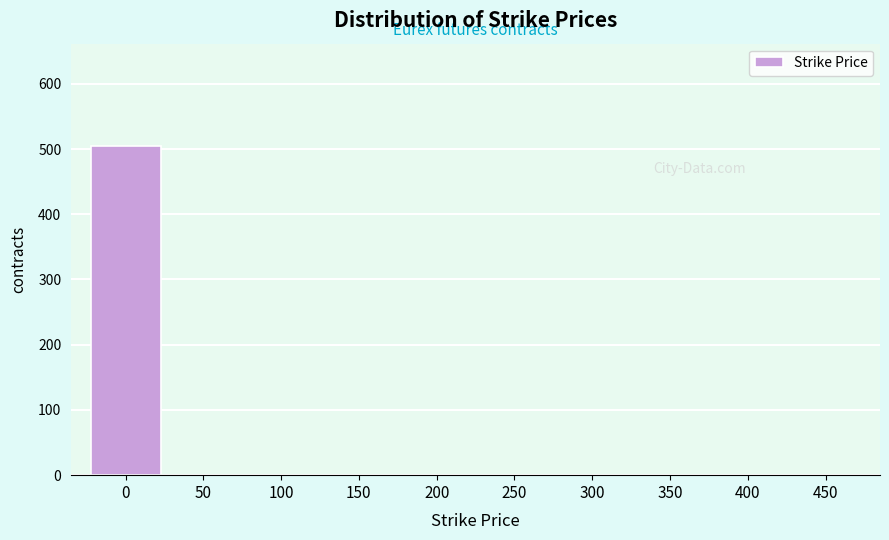

Reading right to left, list all the values displayed in this chart.

450=0	400=0	350=0	300=0	250=0	200=0	150=0	100=0	50=0	0=505